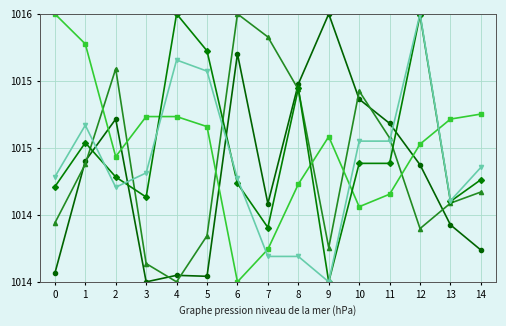

How many distinct data groups are displayed?

5